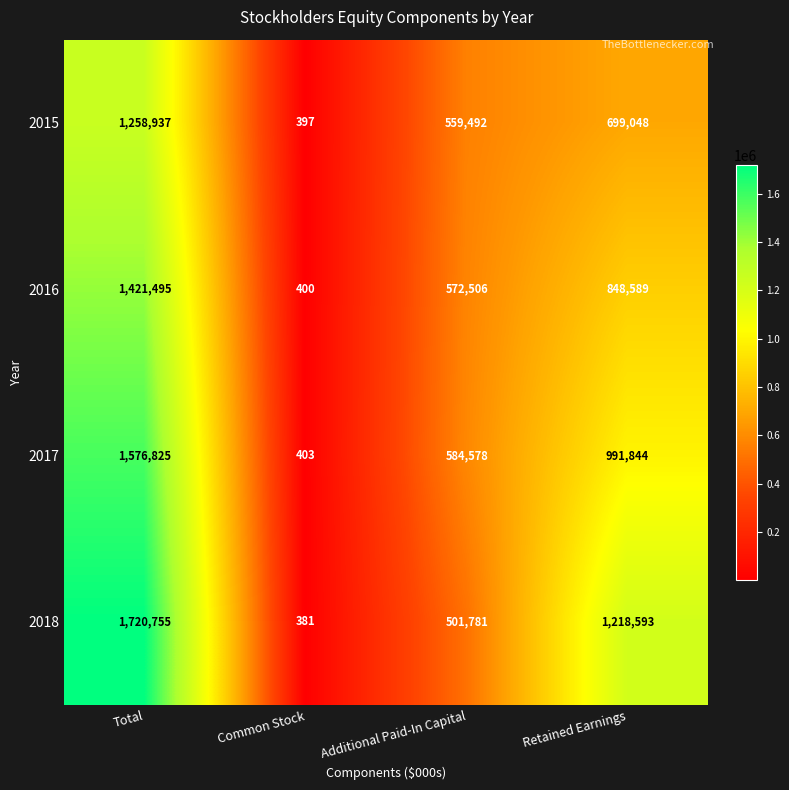

What is the difference between the maximum and minimum values in the 2018 series?

1720374